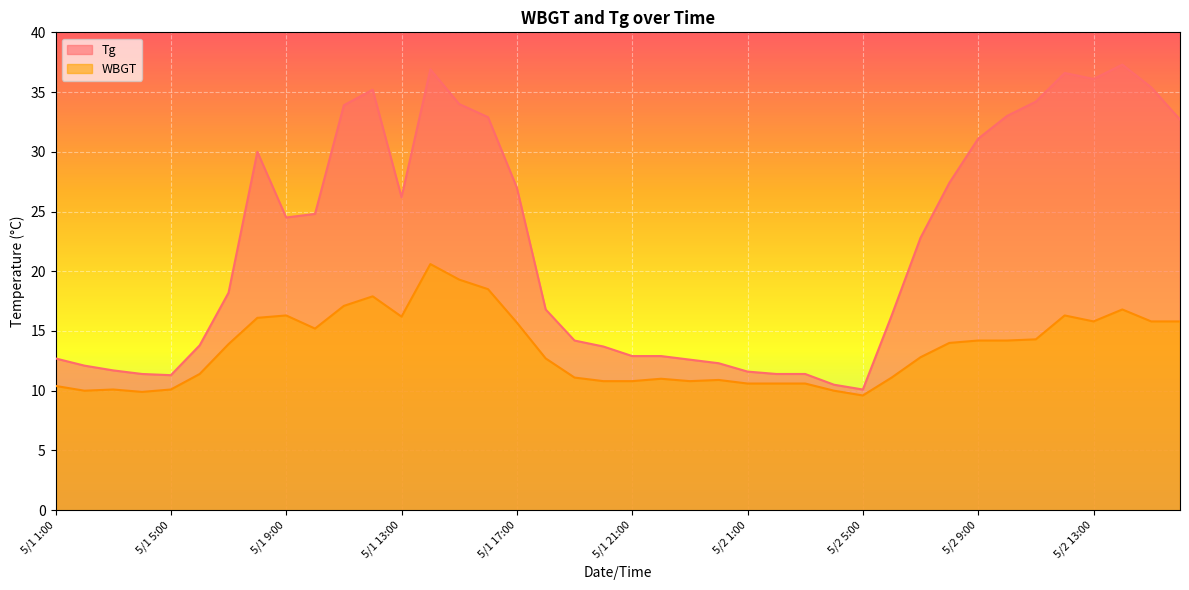

The Tg series shows 18.1 at 5/1 3:00. True or false?

False